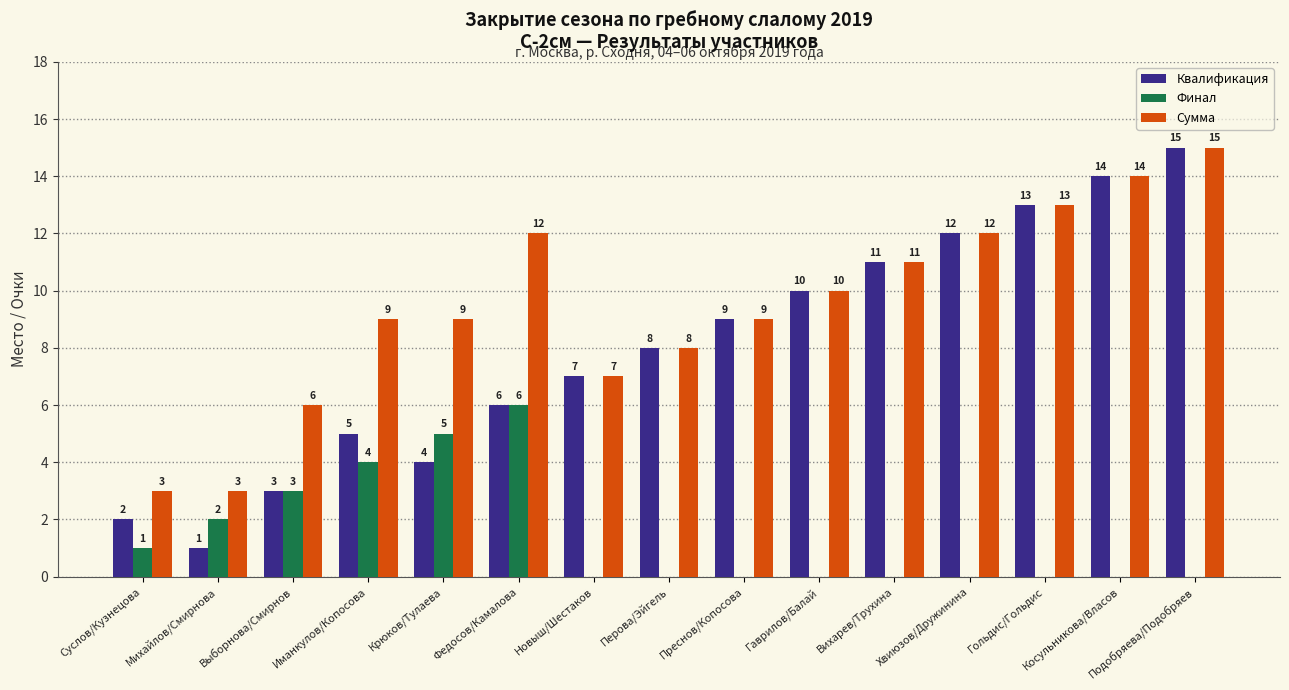

What is the sum of all Квалификация values?

120